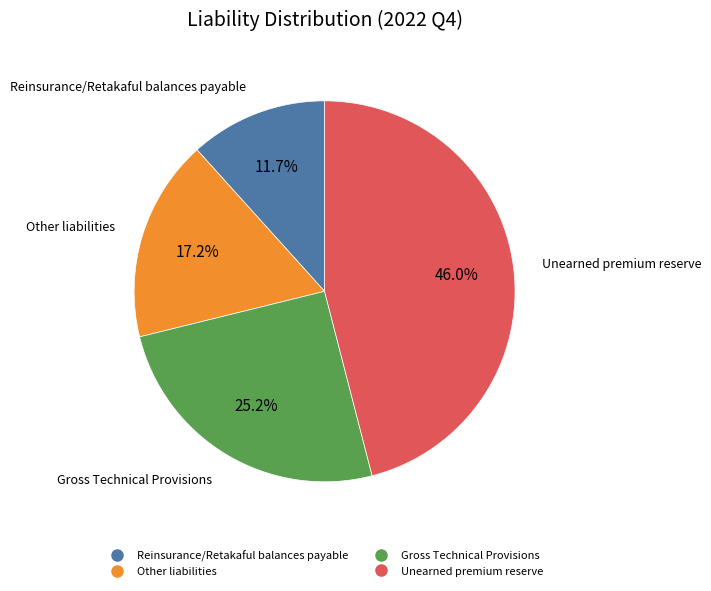

Which category has the smallest portion of the pie?

Reinsurance/Retakaful balances payable